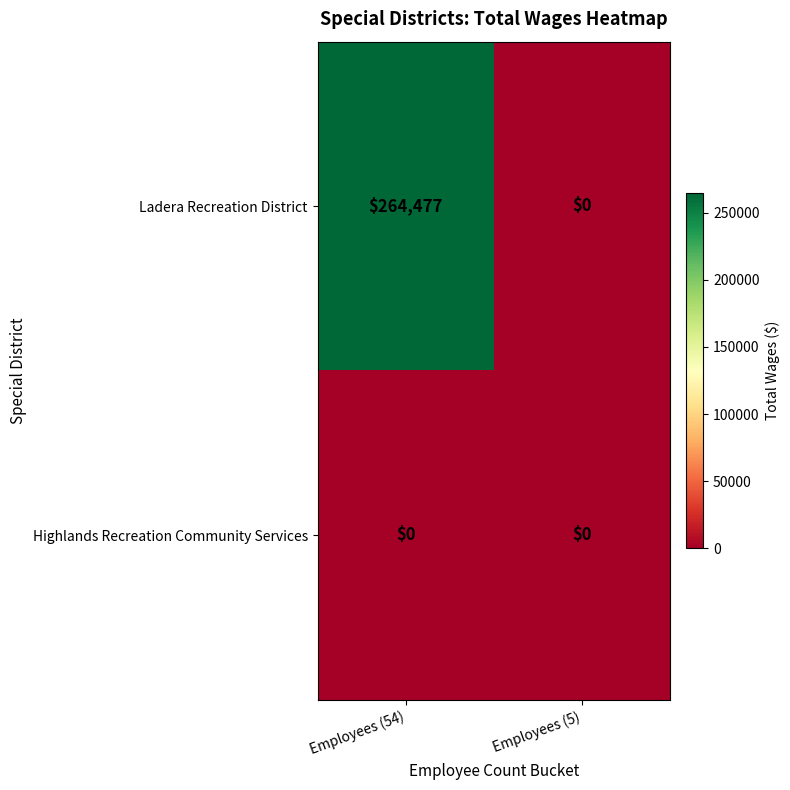

The value of Highlands Recreation Community Services at Employees (54) is 0. True or false?

True